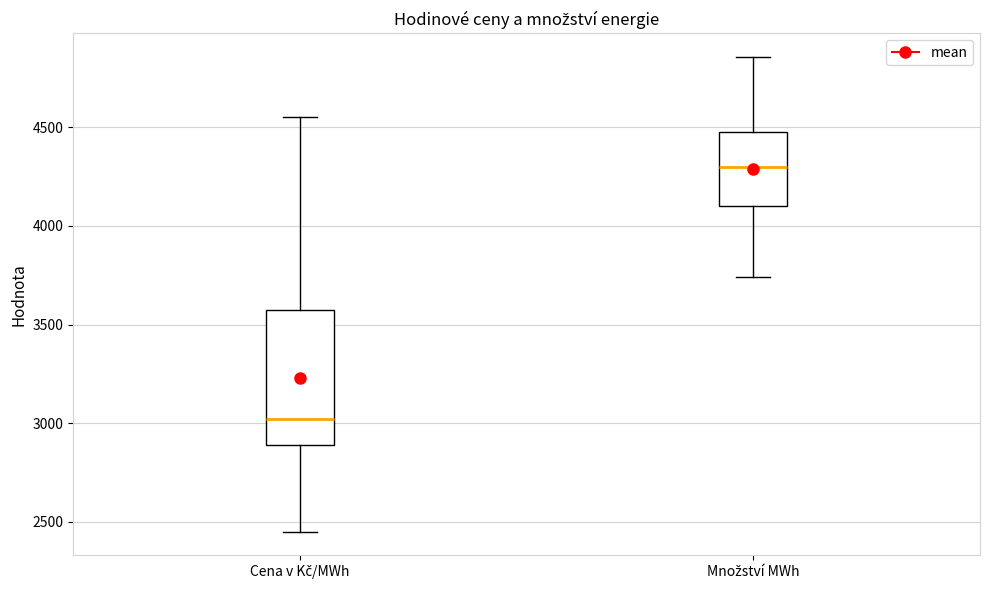

Where is the lower edge of the box for Cena v Kč/MWh on the y-axis? The values are not printed on the chart, so give them approximately, as read against the axis.

2900